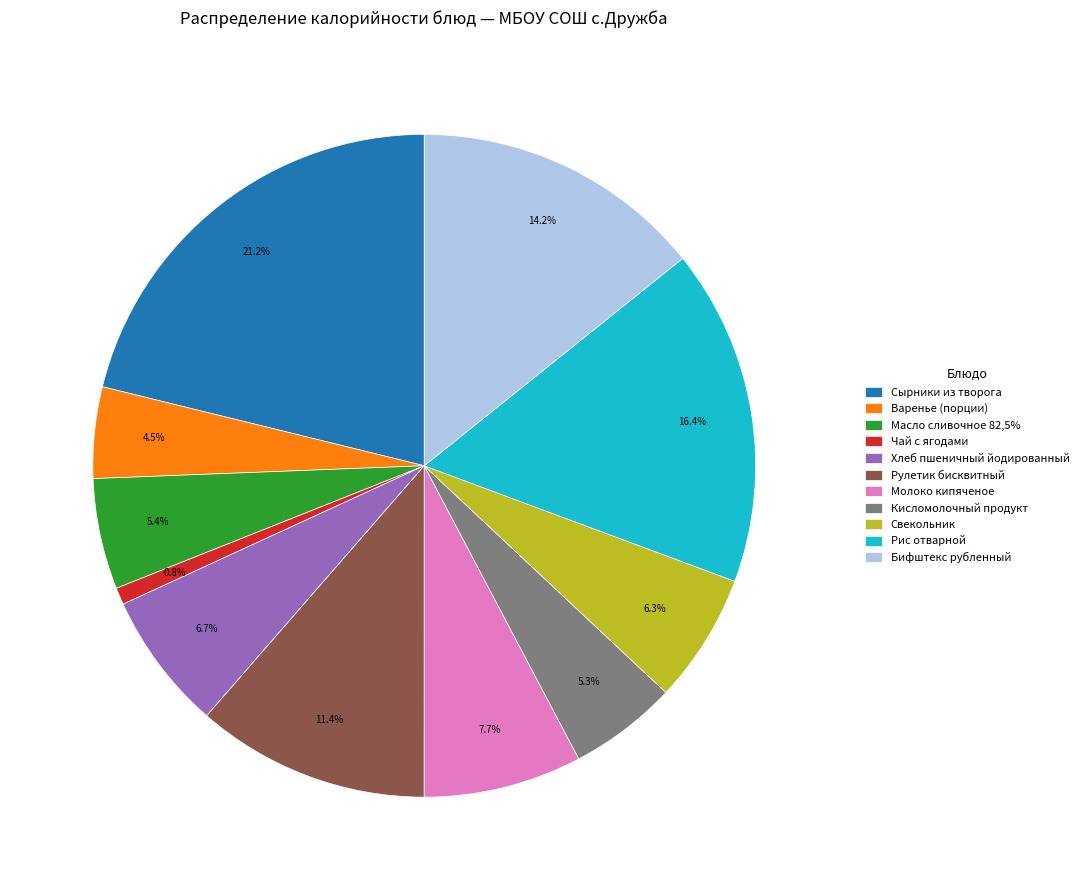

The Варенье (порции) slice represents 12% of the pie. True or false?

False